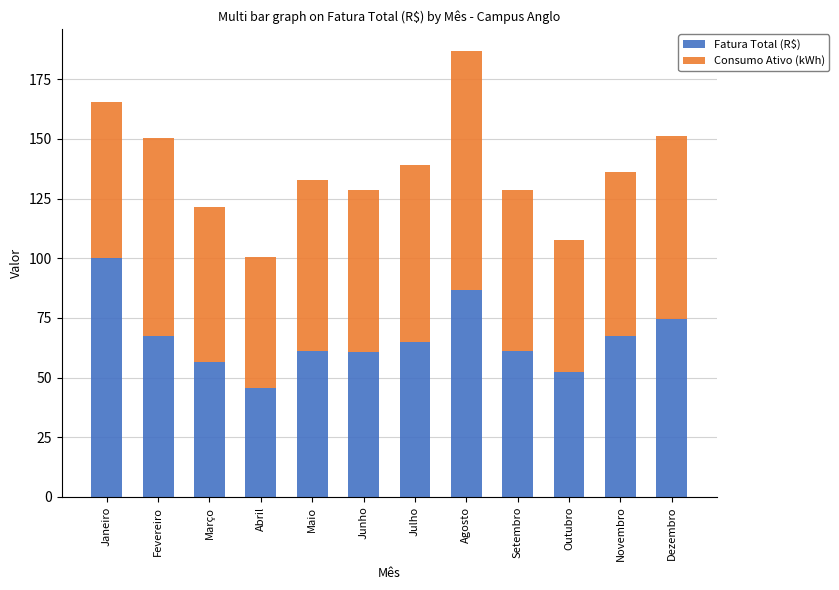

Read the Fatura Total (R$) value at Dezembro.

74.6